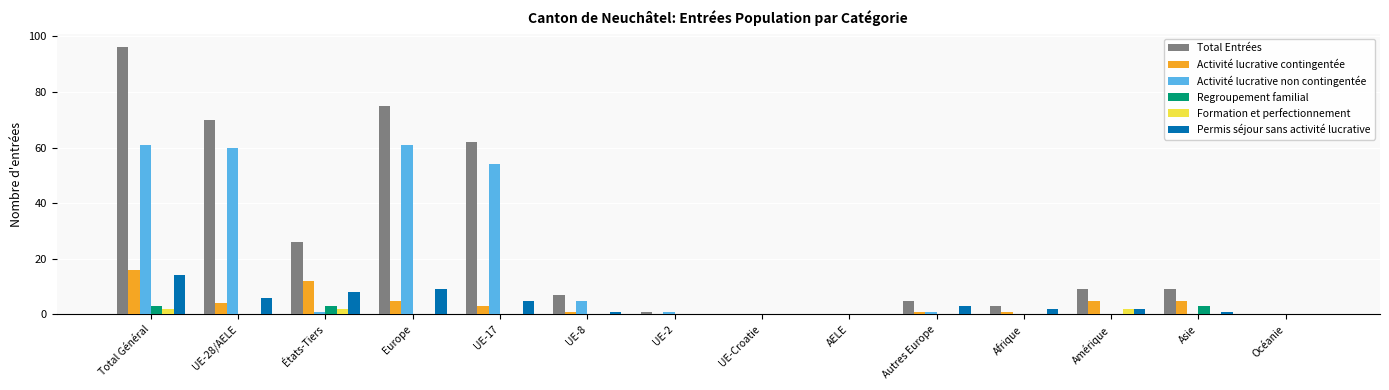

What are all the series names shown in the legend?

Total Entrées, Activité lucrative contingentée, Activité lucrative non contingentée, Regroupement familial, Formation et perfectionnement, Permis séjour sans activité lucrative